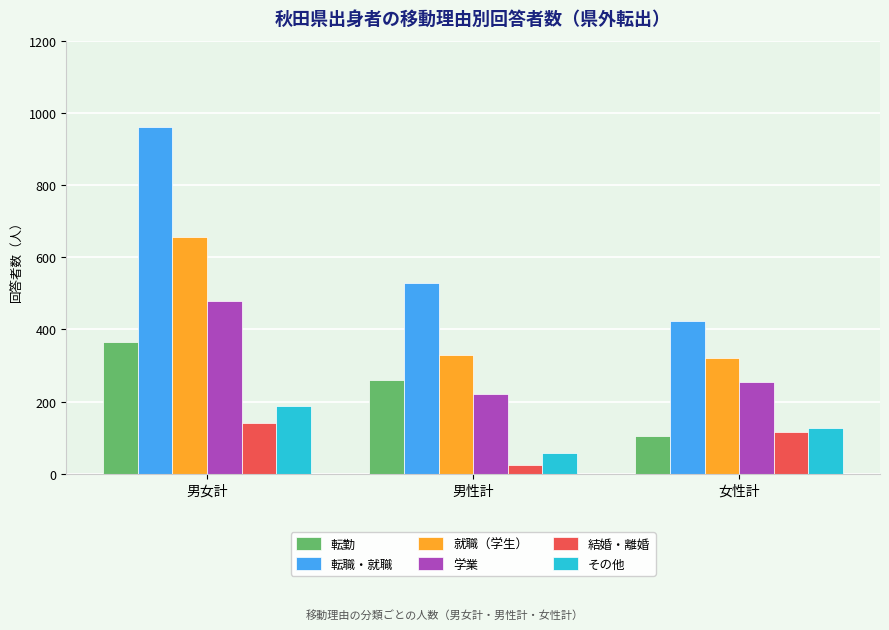

How many values in the 転職・就職 series are below 528?

1